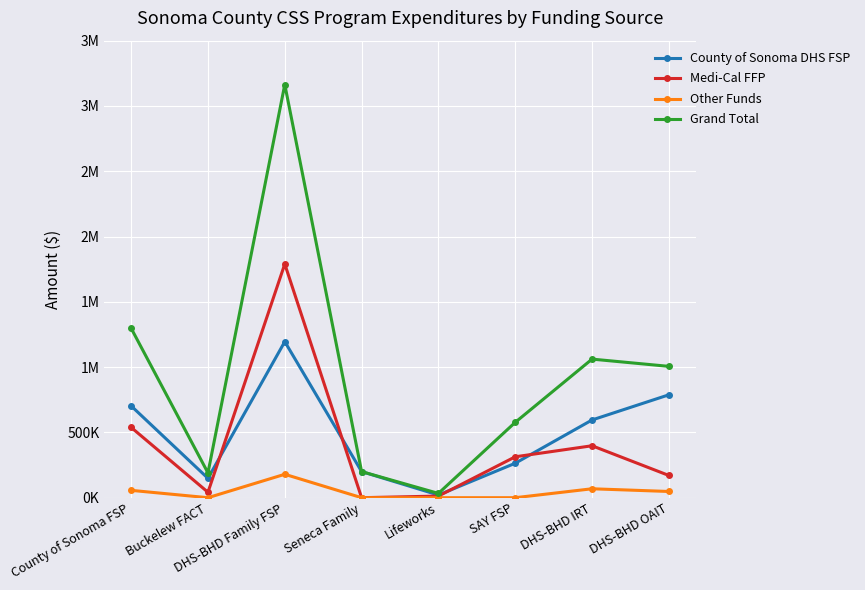

What is the label of the 1st point from the left?

County of Sonoma FSP